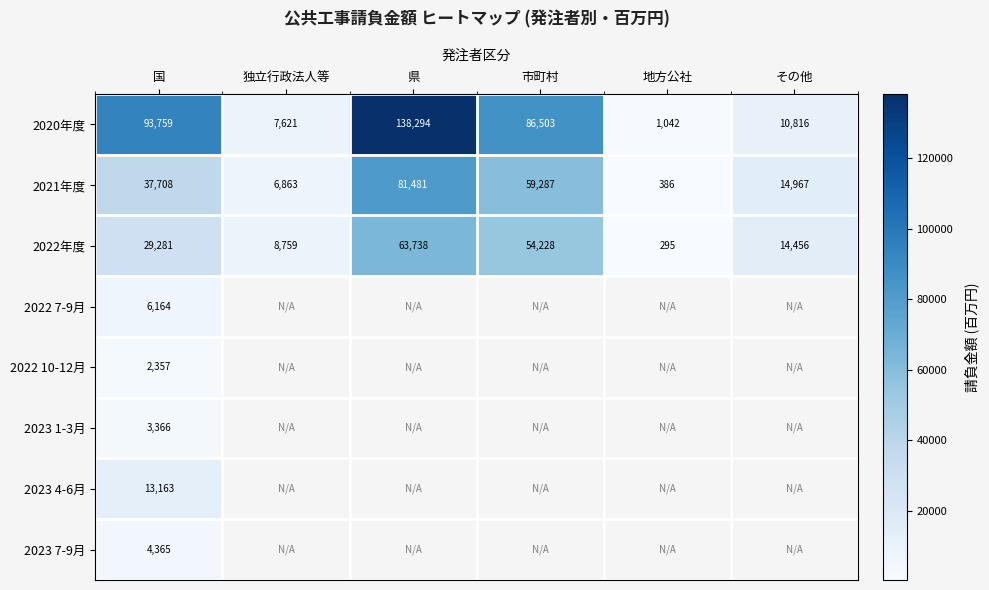

What is the spread (max minus min) of values at 国?

91402